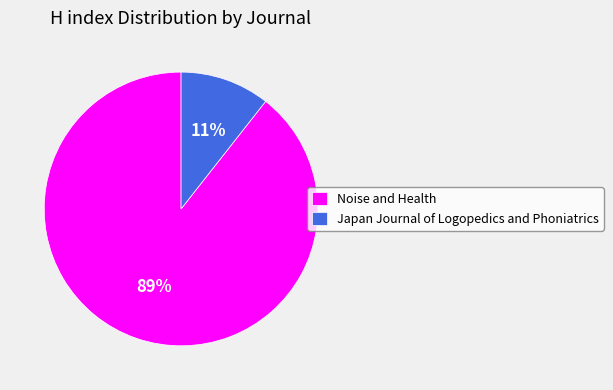

Which slice represents more than half of the pie?

Noise and Health